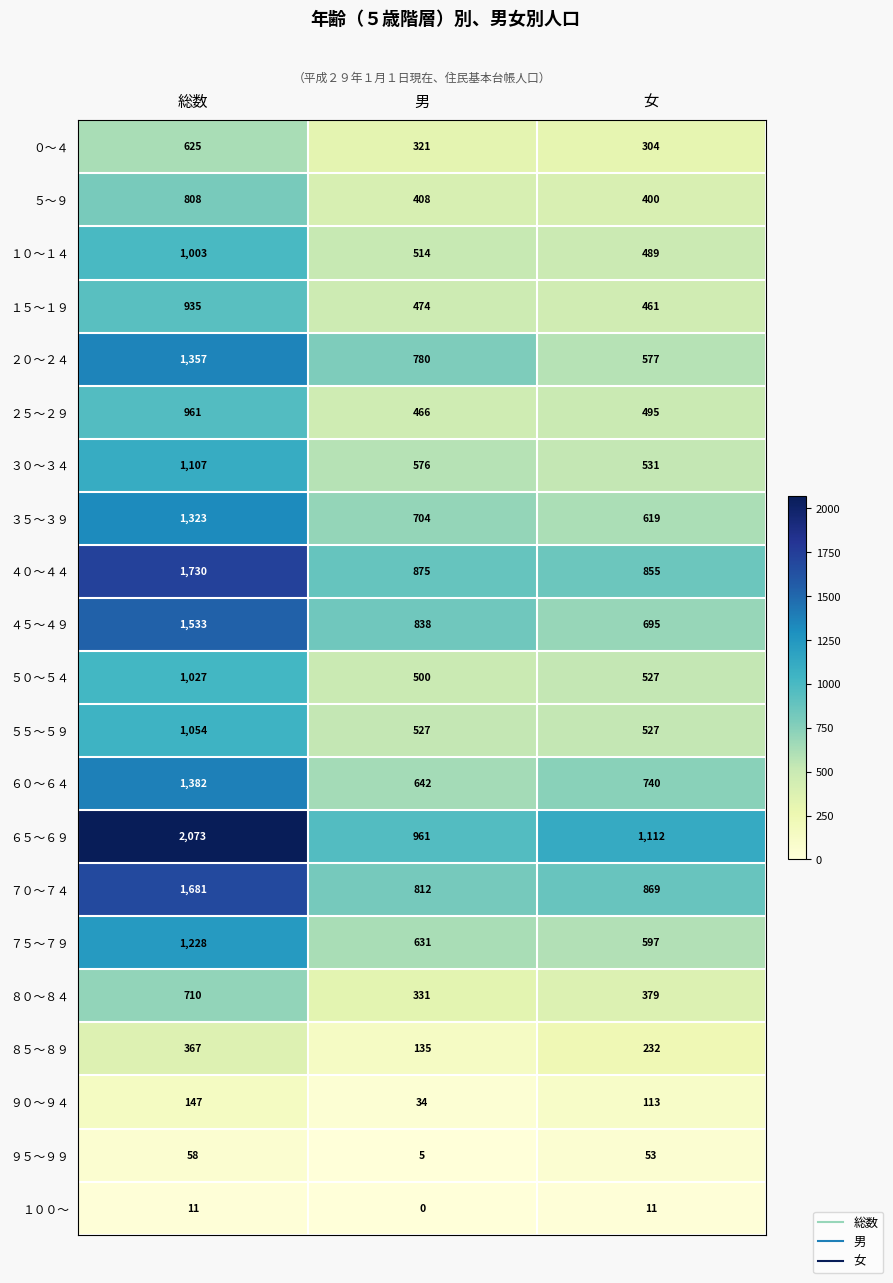

What is the total value across all series at 総数?

21120